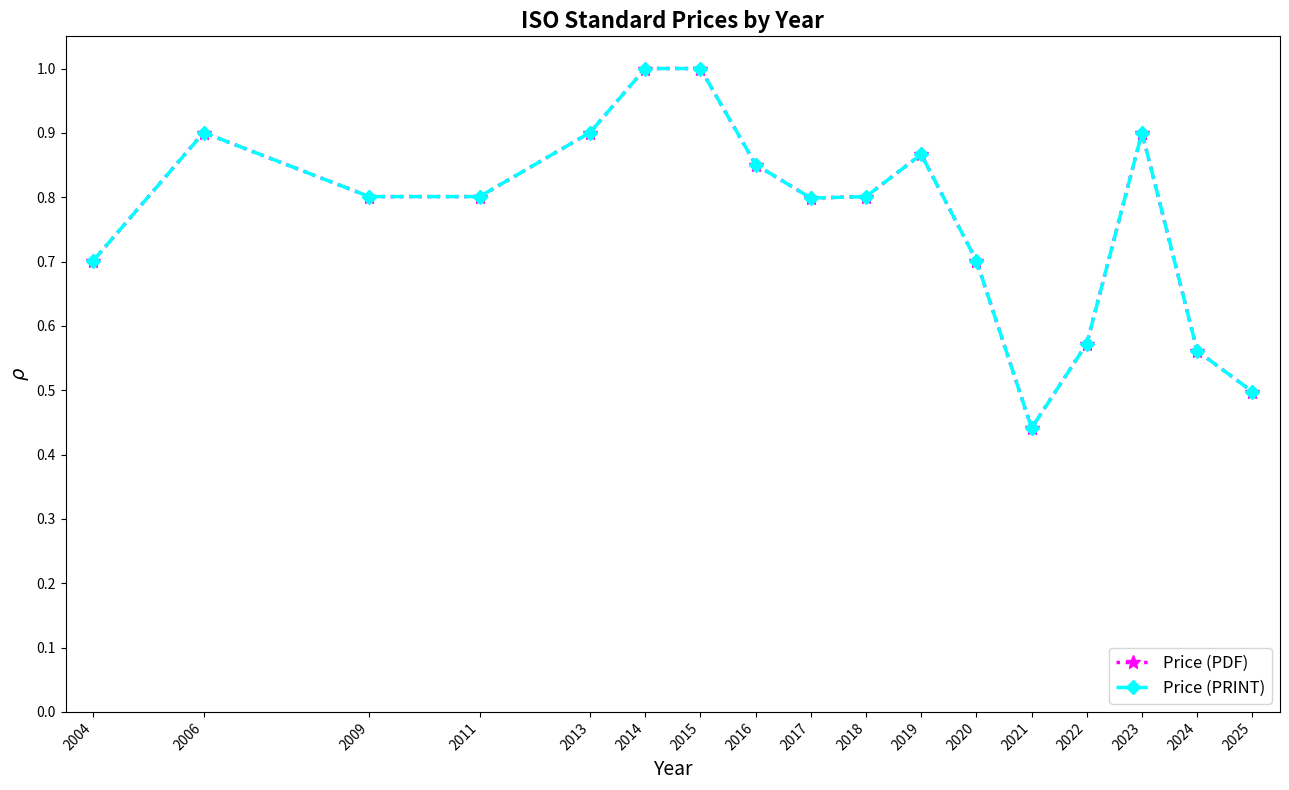

Which series has the widest spread of values?

Price (PDF)